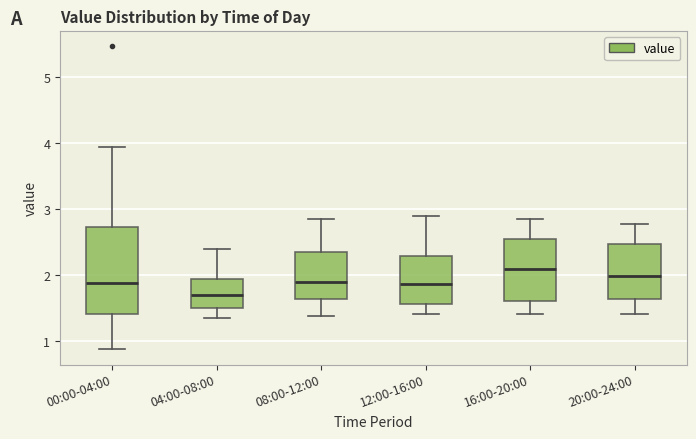

Reading left to right, transcribe this box plot: for each box, give where its median line is, the range the box spans, and where its two whiskers end, as read against the y-axis. The values are not printed on the chart, so give them approximately, as read against the axis.

00:00-04:00: median 1.9, box 1.4 to 2.7, whiskers 0.9 to 4.0
04:00-08:00: median 1.7, box 1.5 to 2.0, whiskers 1.4 to 2.4
08:00-12:00: median 1.9, box 1.6 to 2.4, whiskers 1.4 to 2.9
12:00-16:00: median 1.9, box 1.6 to 2.3, whiskers 1.4 to 2.9
16:00-20:00: median 2.1, box 1.6 to 2.6, whiskers 1.4 to 2.9
20:00-24:00: median 2.0, box 1.6 to 2.5, whiskers 1.4 to 2.8